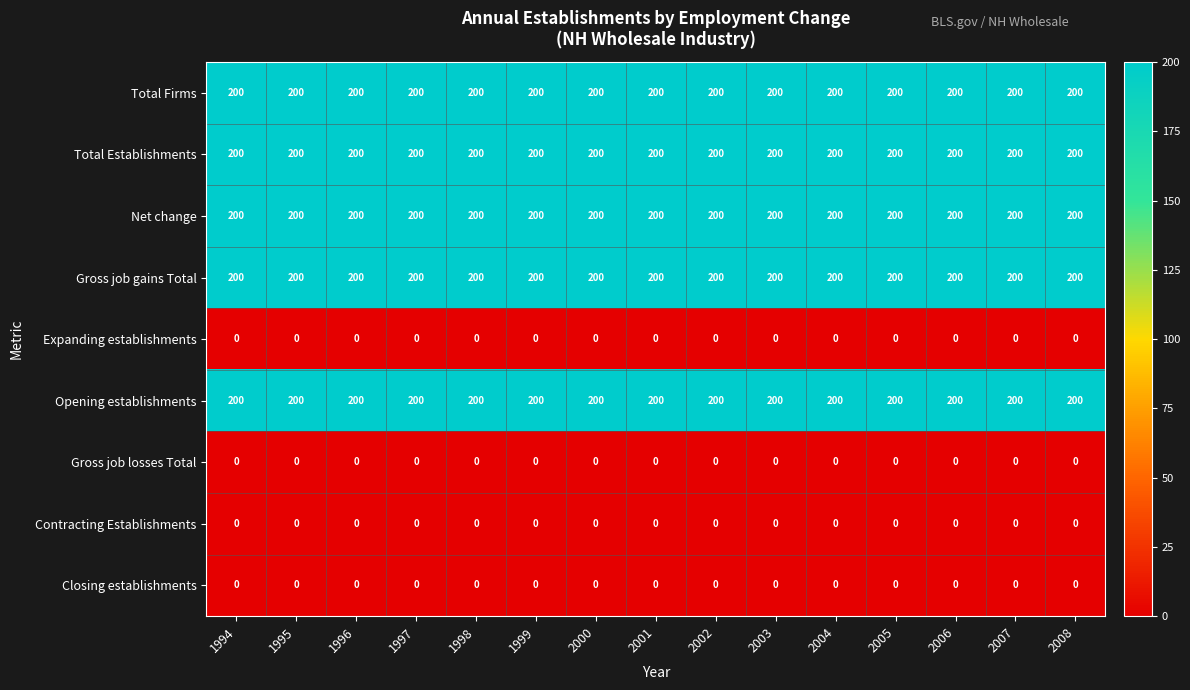

What is the total value across all series at 2004?

1000